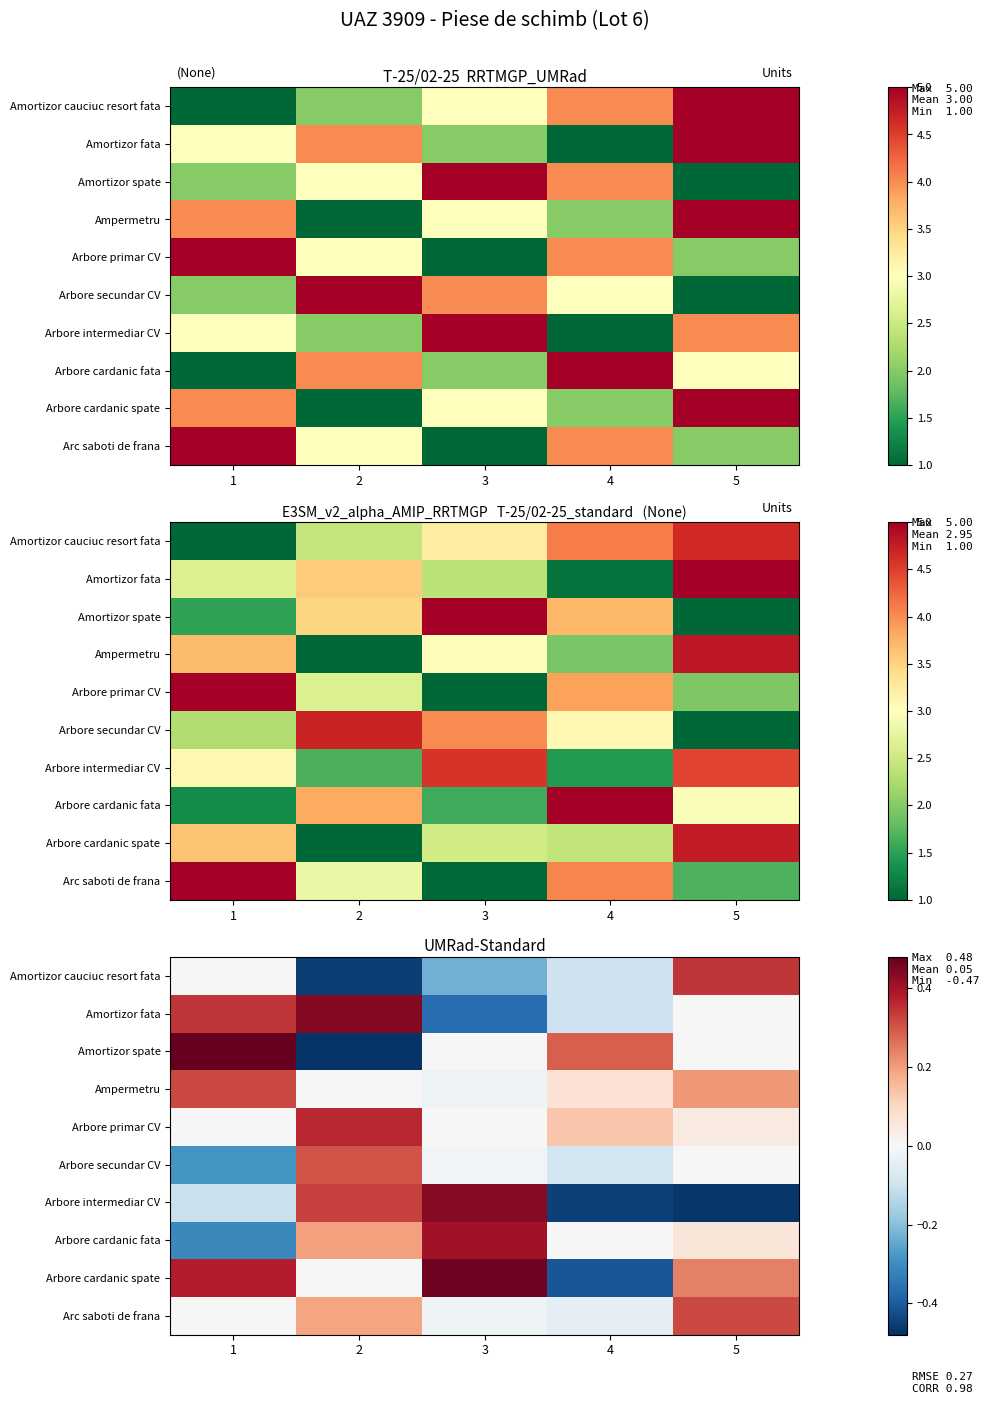

What is the spread (max minus min) of values at 4?

0.7